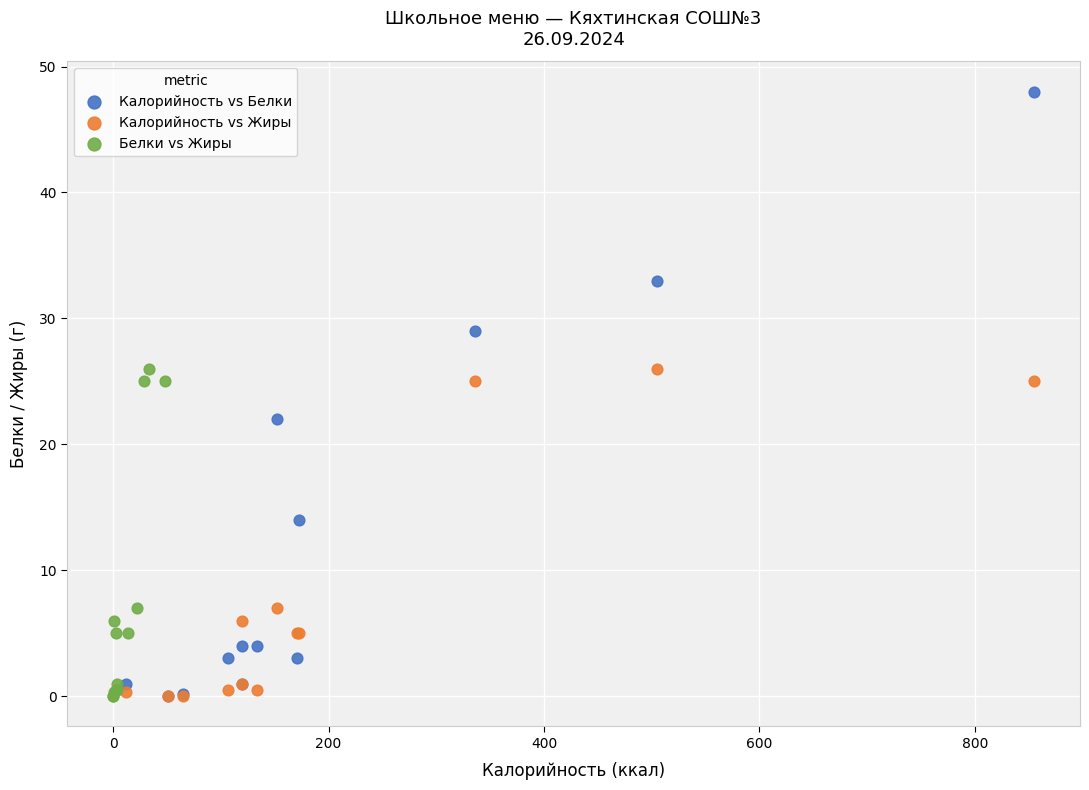

Which series has the largest Y range (max minus min)?

Калорийность vs Белки